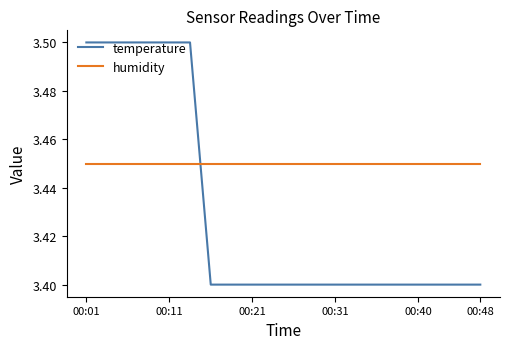

At how many categories does at least one series exceed 3?

20